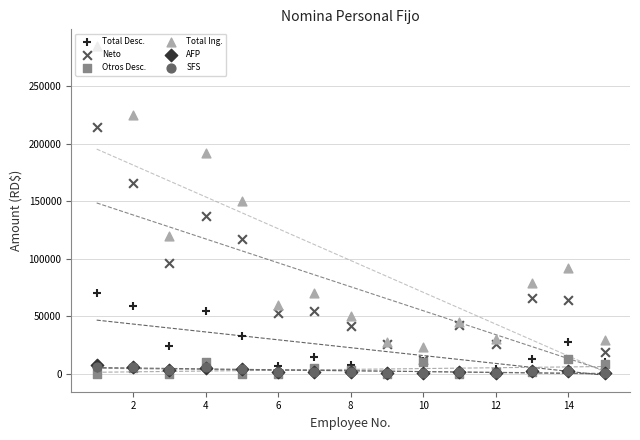

Which series contains the lowest Y value?

Otros Desc.